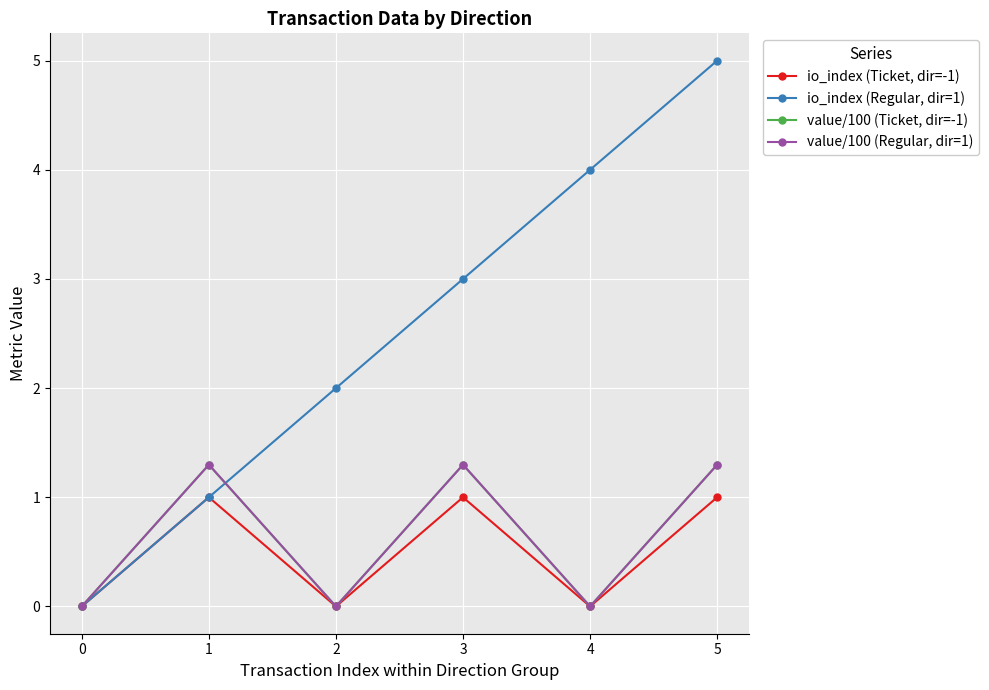

How many values in the io_index (Ticket, dir=-1) series are below 1?

3